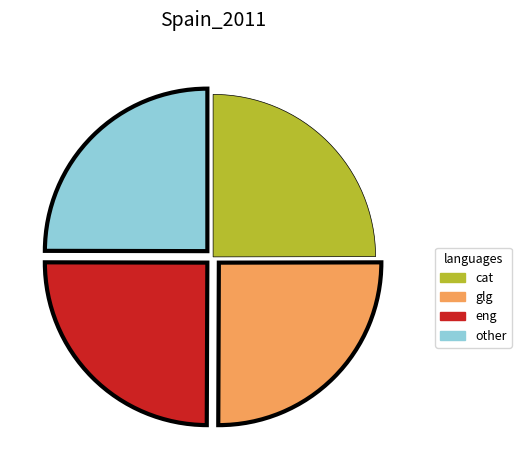

Is there a majority slice in this chart?

No